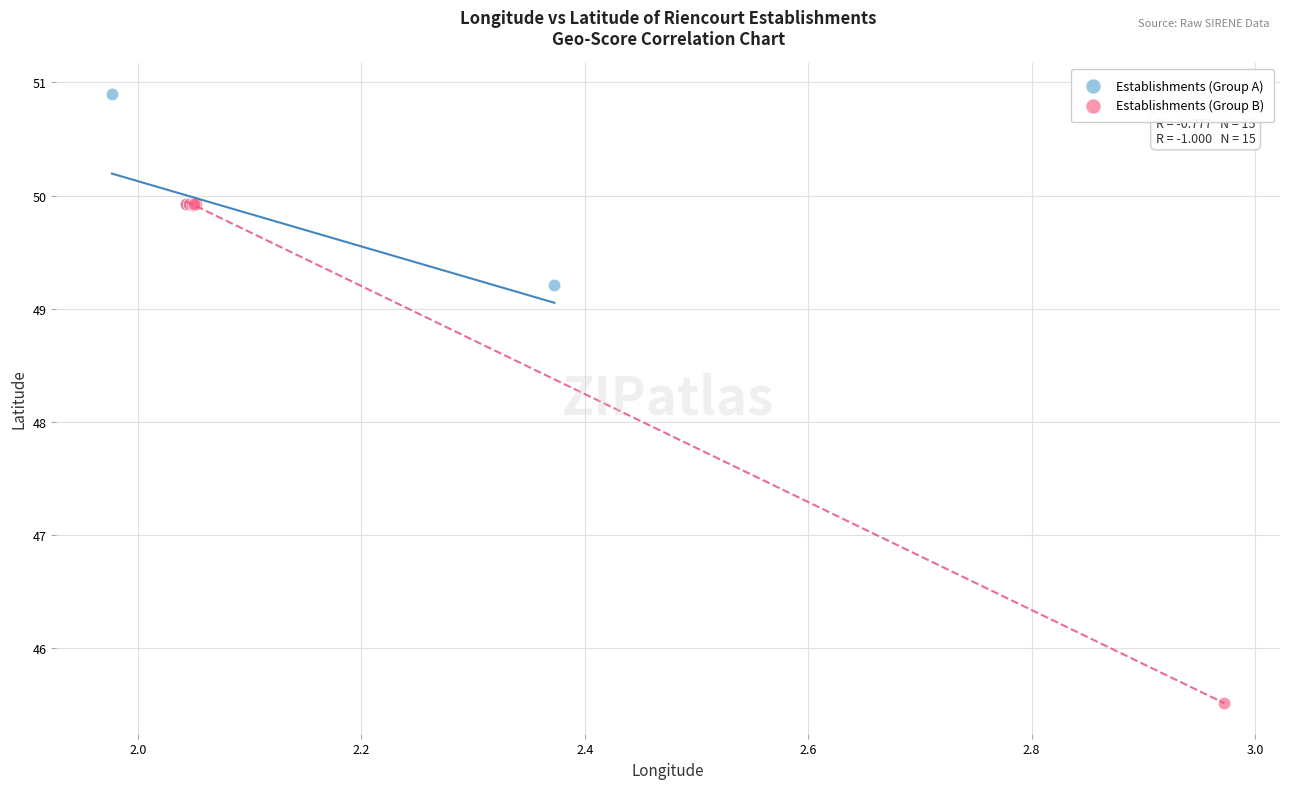

Which series contains the lowest Y value?

Establishments (Group B)